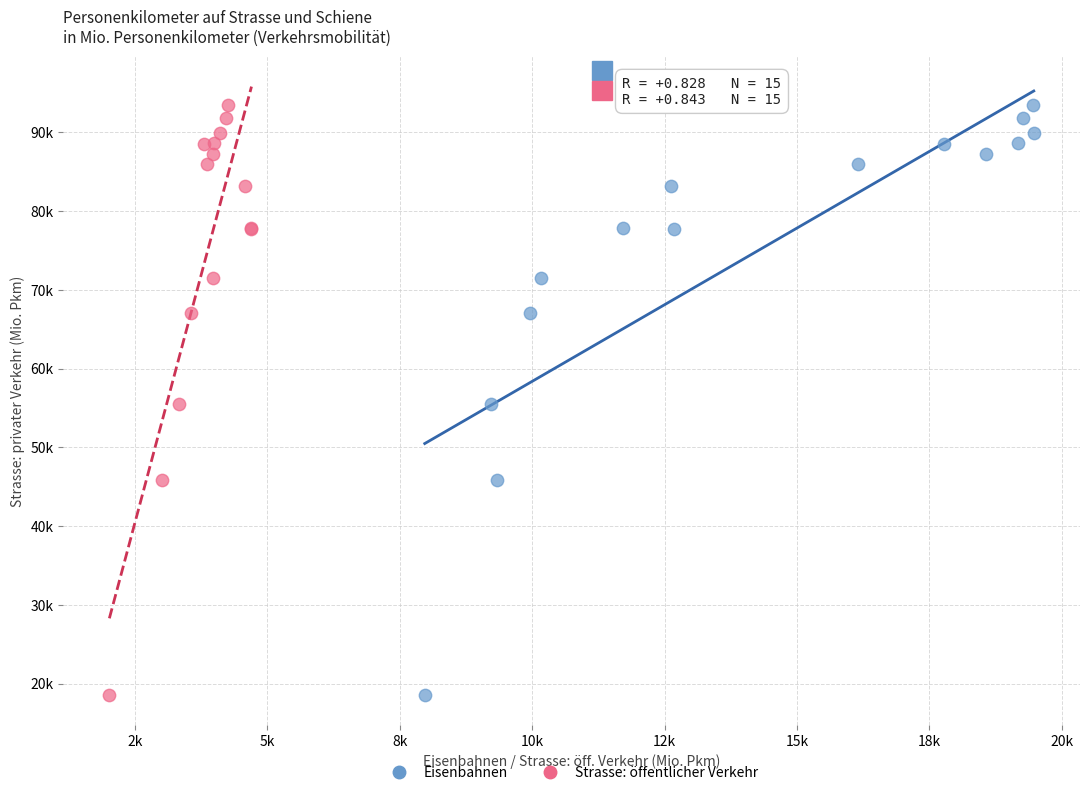

What are all the series names shown in the legend?

Eisenbahnen, Strasse: öffentlicher Verkehr